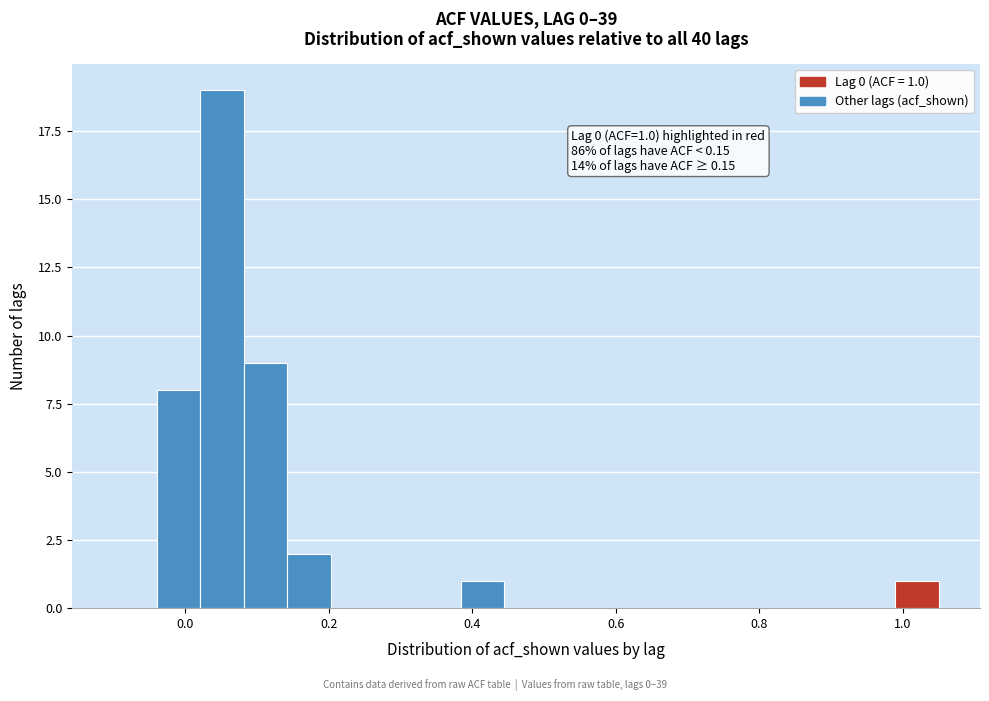

Read against the x-axis, roughly where is the centre of the tallest bar?

0.06